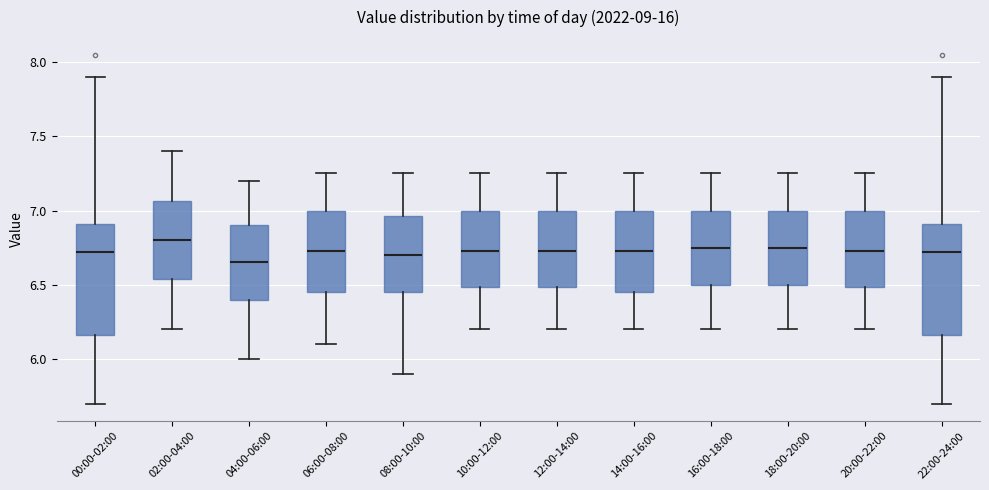

Reading left to right, read every box against the y-axis: the position of its median line, the range the box covers, and the ends of its whiskers. The values are not printed on the chart, so give them approximately, as read against the axis.

00:00-02:00: median 6.70, box 6.15 to 6.90, whiskers 5.70 to 7.90
02:00-04:00: median 6.80, box 6.55 to 7.05, whiskers 6.20 to 7.40
04:00-06:00: median 6.65, box 6.40 to 6.90, whiskers 6.00 to 7.20
06:00-08:00: median 6.75, box 6.45 to 7.00, whiskers 6.10 to 7.25
08:00-10:00: median 6.70, box 6.45 to 6.95, whiskers 5.90 to 7.25
10:00-12:00: median 6.75, box 6.50 to 7.00, whiskers 6.20 to 7.25
12:00-14:00: median 6.75, box 6.50 to 7.00, whiskers 6.20 to 7.25
14:00-16:00: median 6.75, box 6.45 to 7.00, whiskers 6.20 to 7.25
16:00-18:00: median 6.75, box 6.50 to 7.00, whiskers 6.20 to 7.25
18:00-20:00: median 6.75, box 6.50 to 7.00, whiskers 6.20 to 7.25
20:00-22:00: median 6.75, box 6.50 to 7.00, whiskers 6.20 to 7.25
22:00-24:00: median 6.70, box 6.15 to 6.90, whiskers 5.70 to 7.90